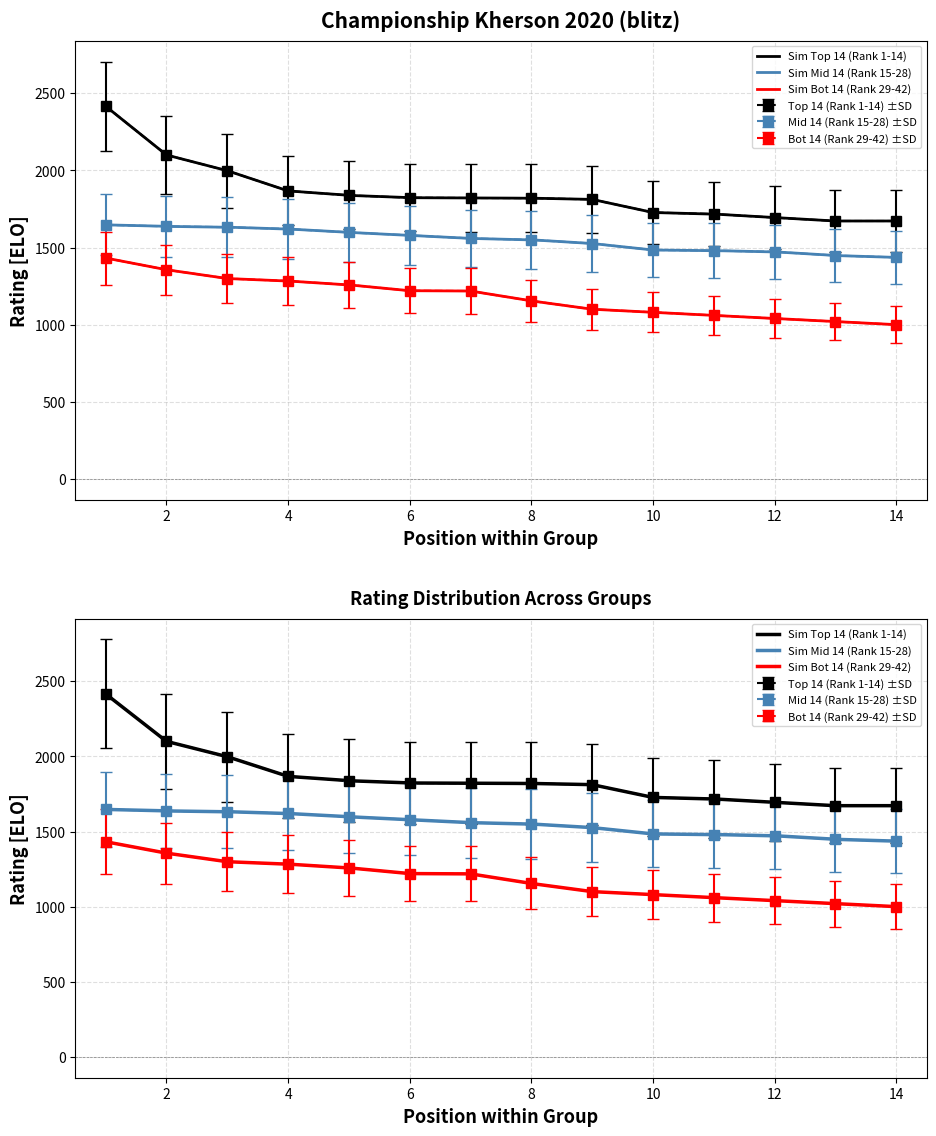

Rank the series by their maximum value, from lowest to highest.

Bot 14 (Rank 29-42), Mid 14 (Rank 15-28), Top 14 (Rank 1-14)